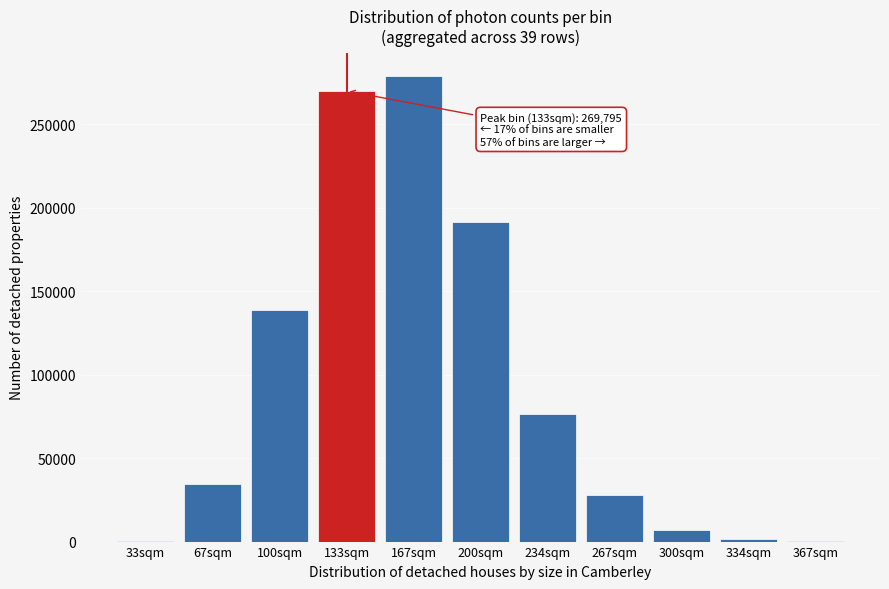

The value at 100sqm is 138804. True or false?

True